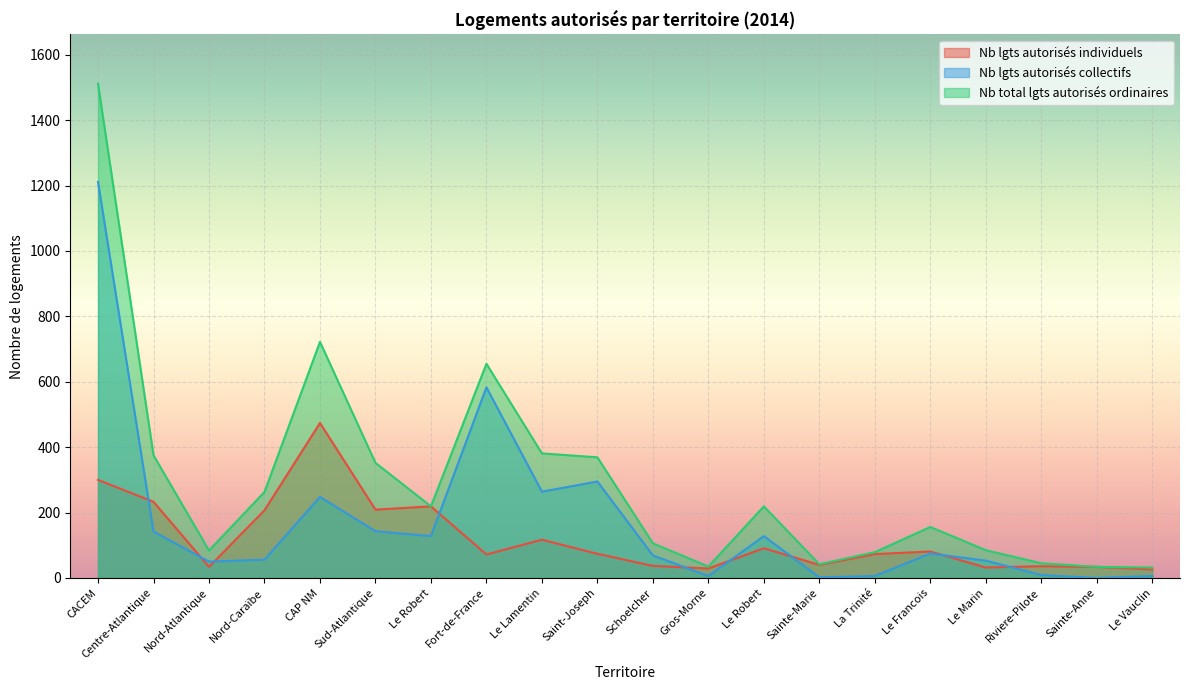

What is the maximum value shown in the chart?

1511